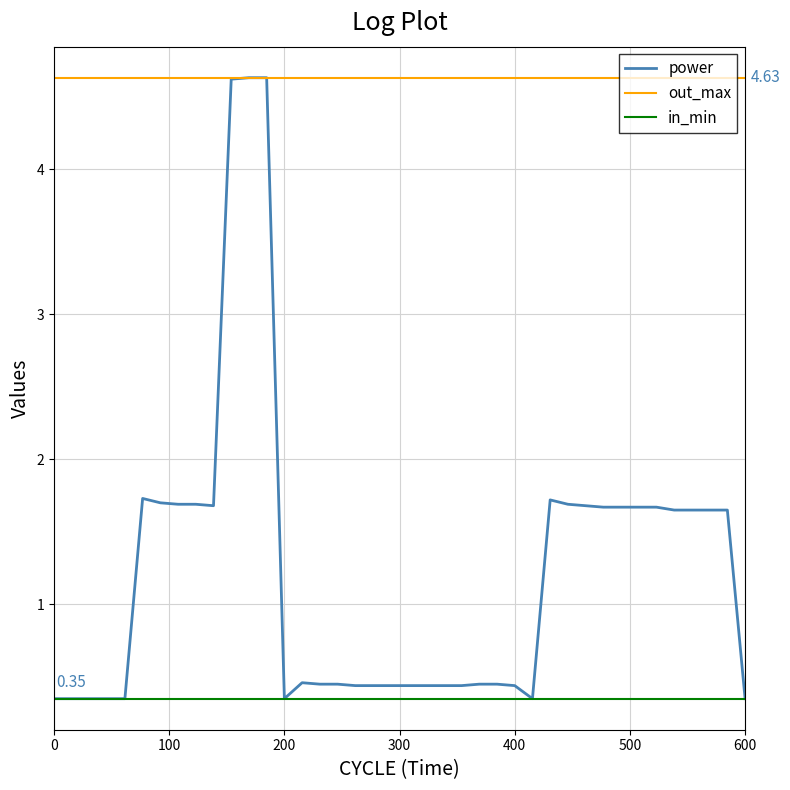

What is the average value?

1.2